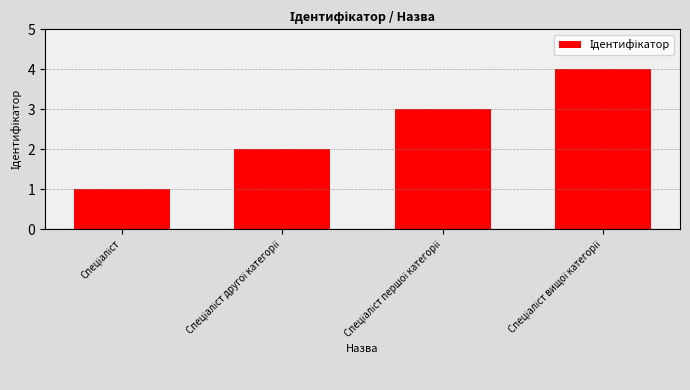

What is the greatest value displayed?

4